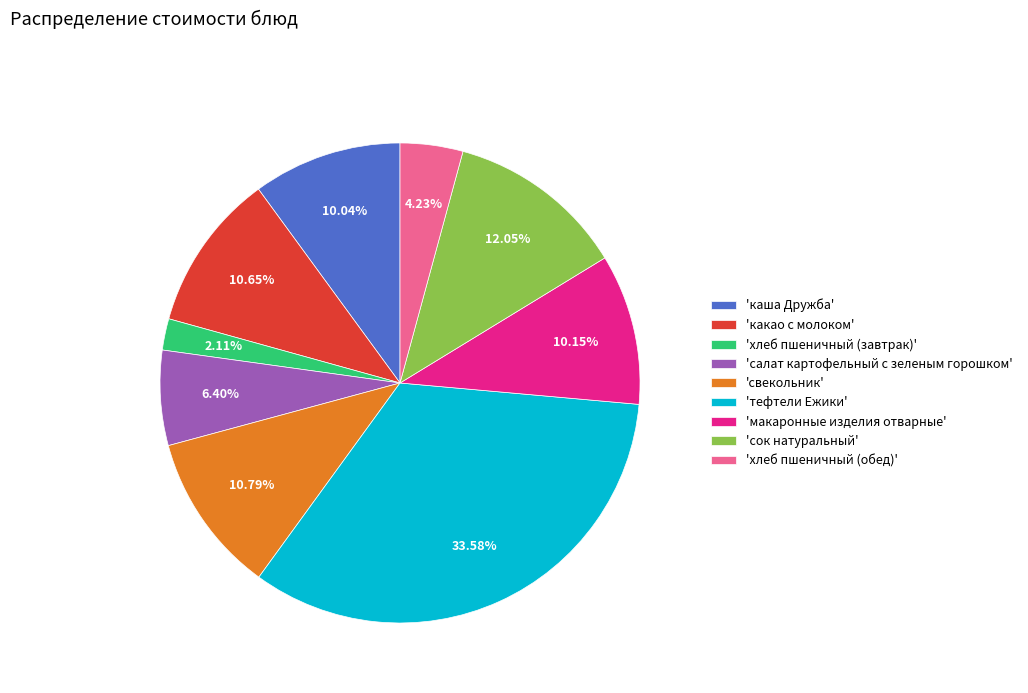

Approximately how many times larger is the value at 'свекольник' compared to 'салат картофельный с зеленым горошком'?

1.7